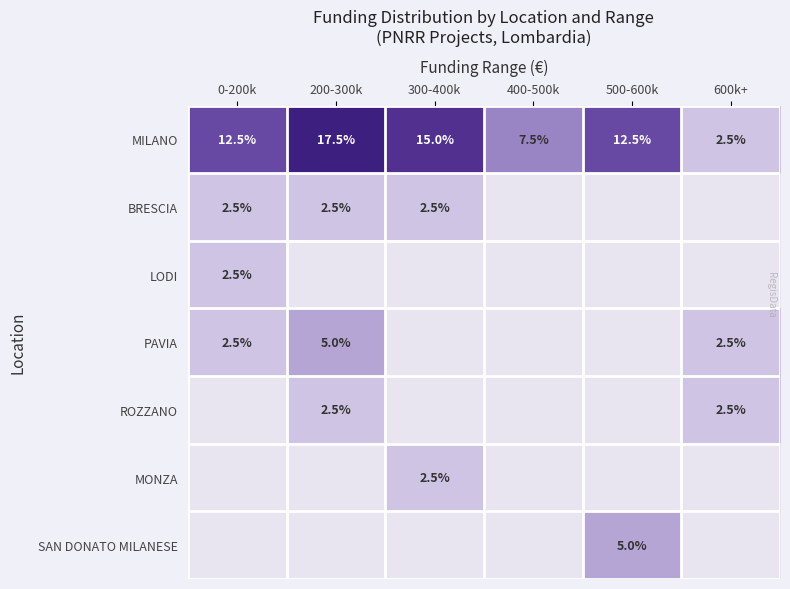

How many data points does each series have?

6